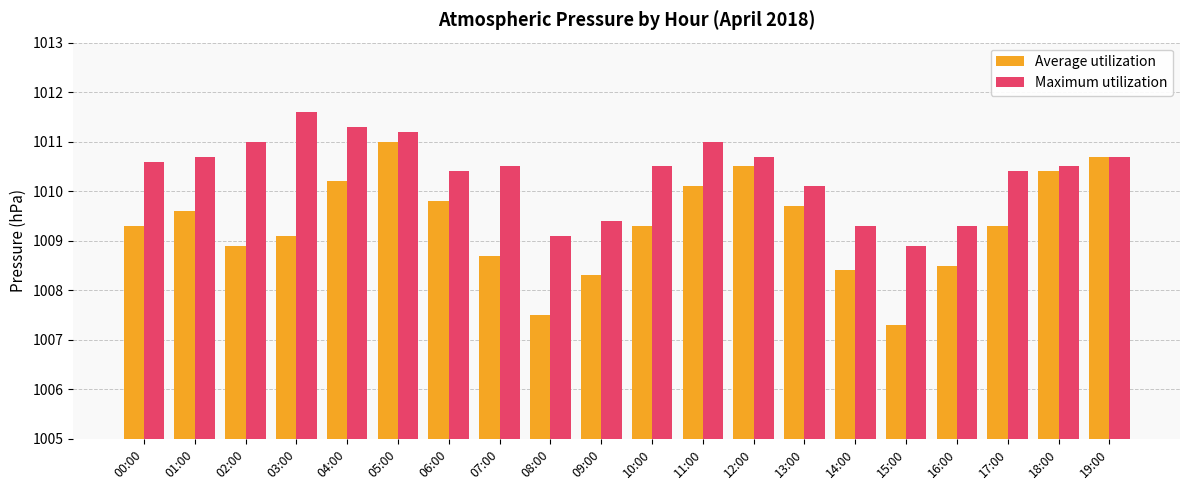

What is the value of the Maximum utilization bar at the 5th from the left?

1011.3